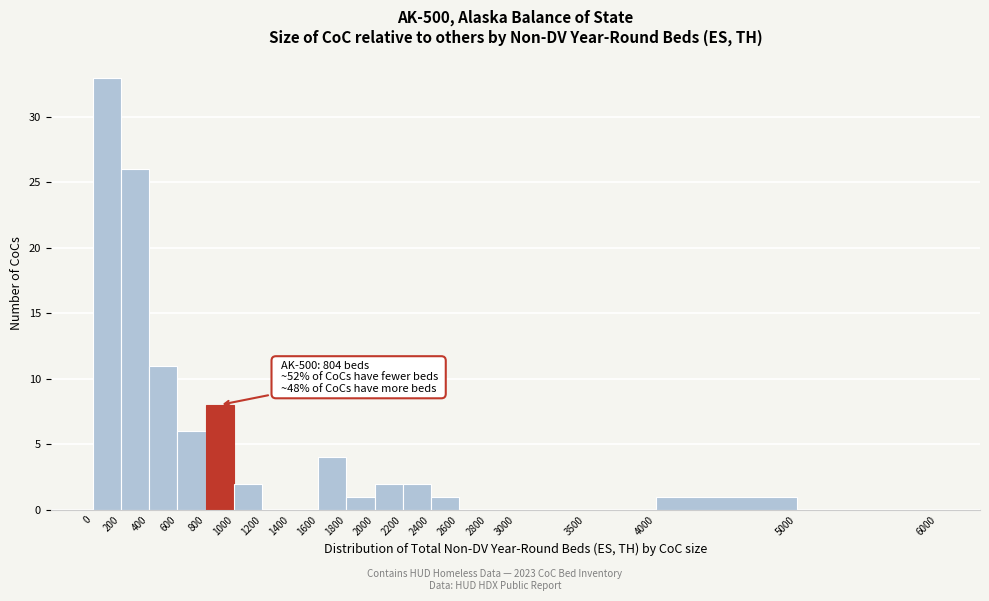

Which range on the x-axis has the tallest bar?

0 to 200